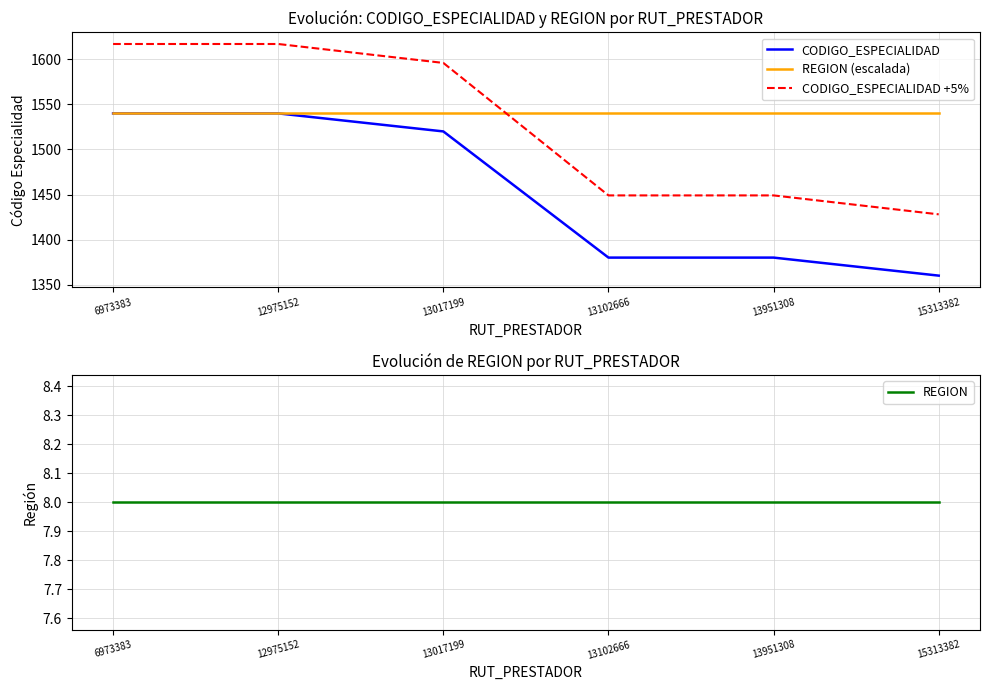

At which category is the sum across all series the highest?

6973383